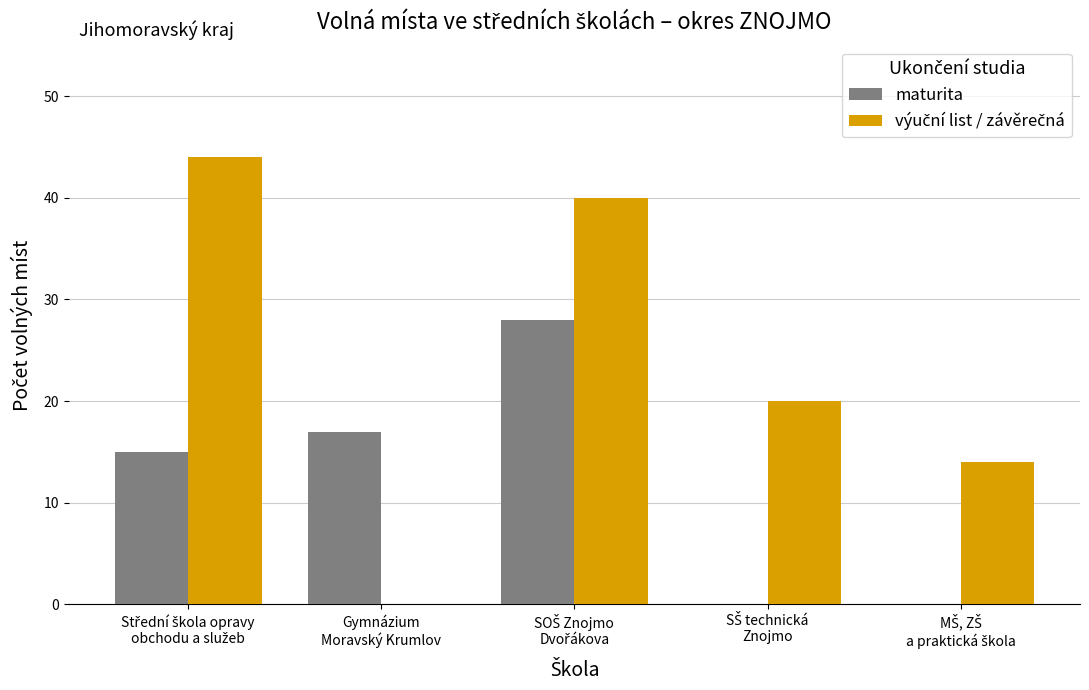

Count the number of categories in the chart.

5